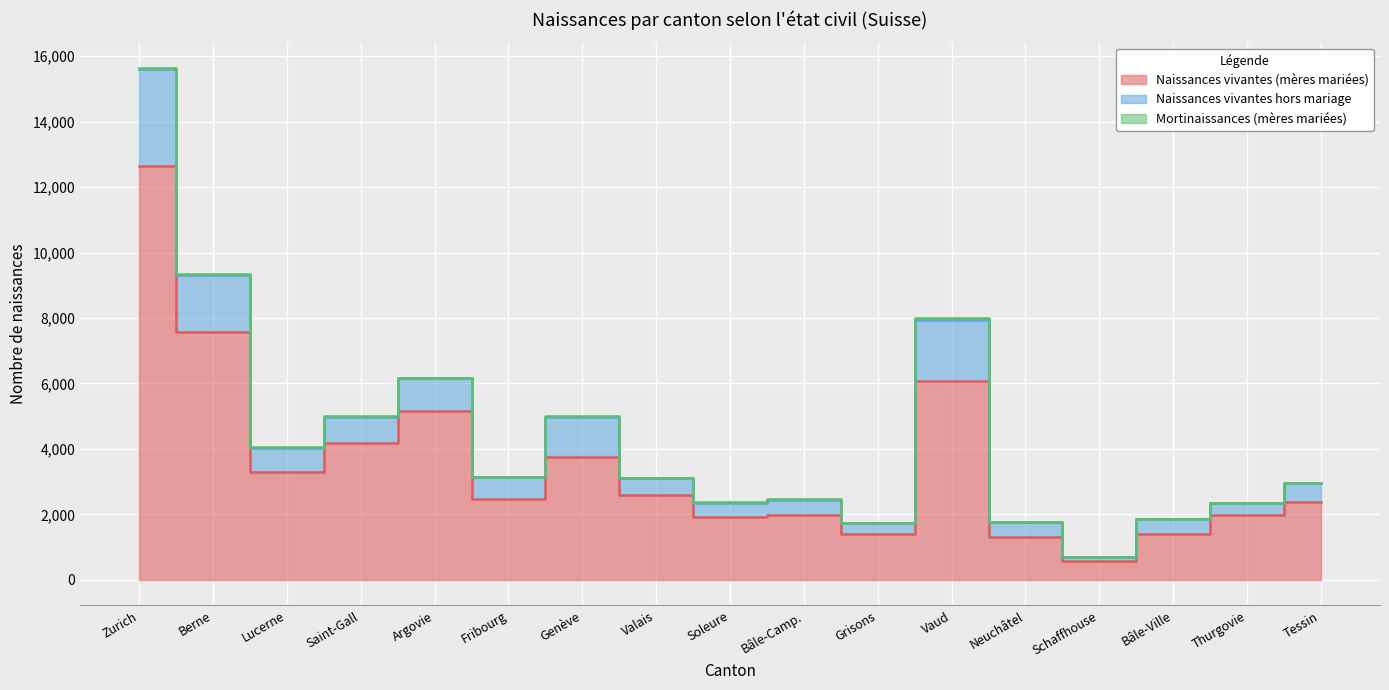

The Naissances vivantes (mères mariées) series shows 416 at Neuchâtel. True or false?

False